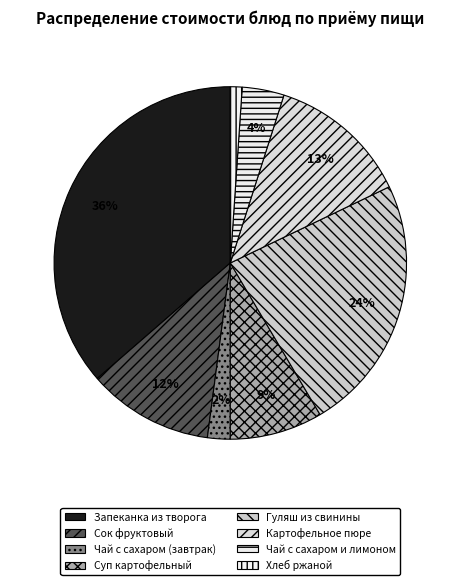

How many segments does this pie chart have?

8